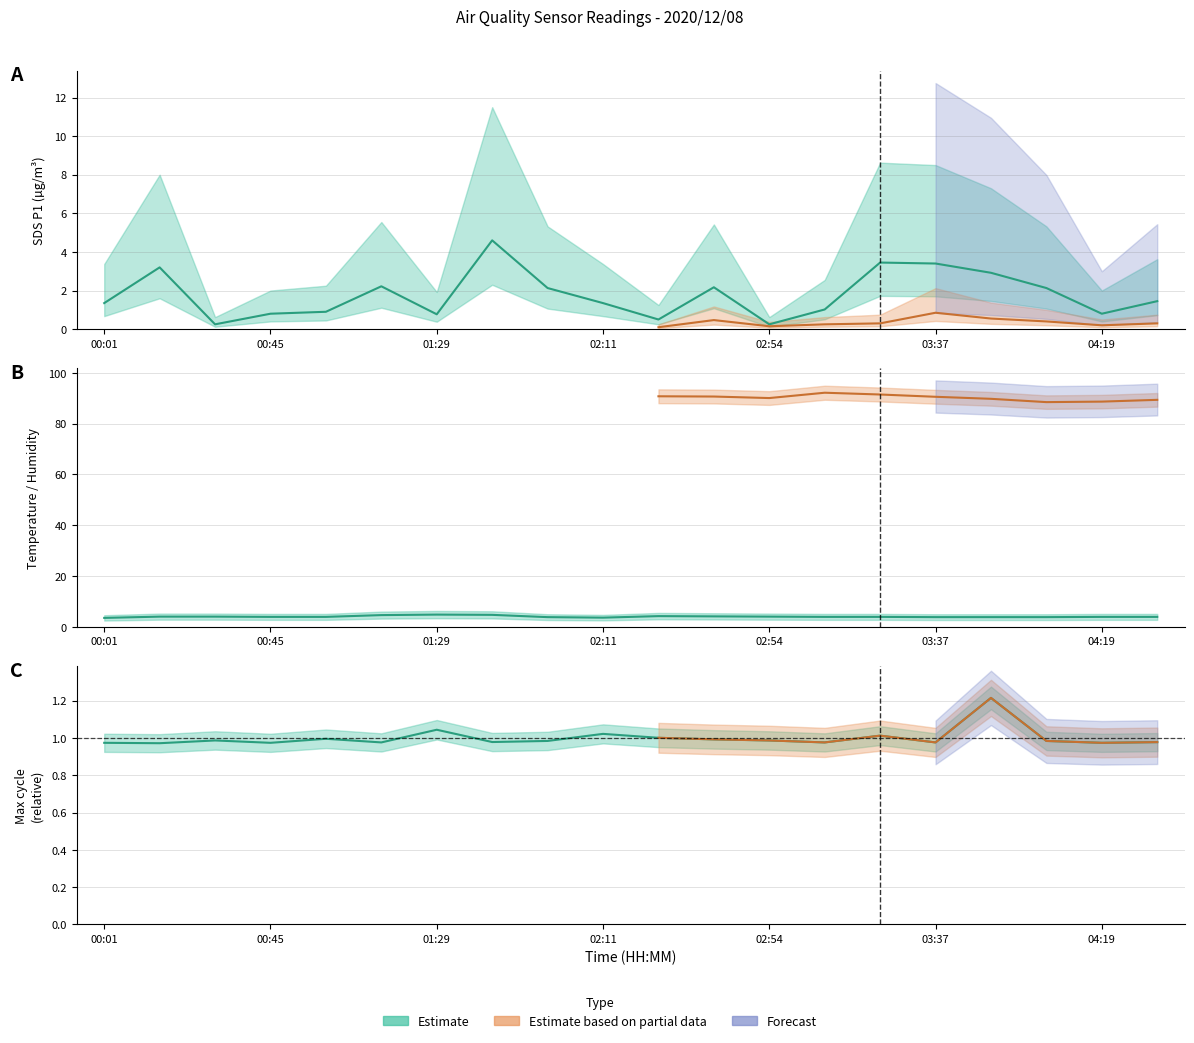

What is the approximate value of Max_cycle at 01:57?

1.0